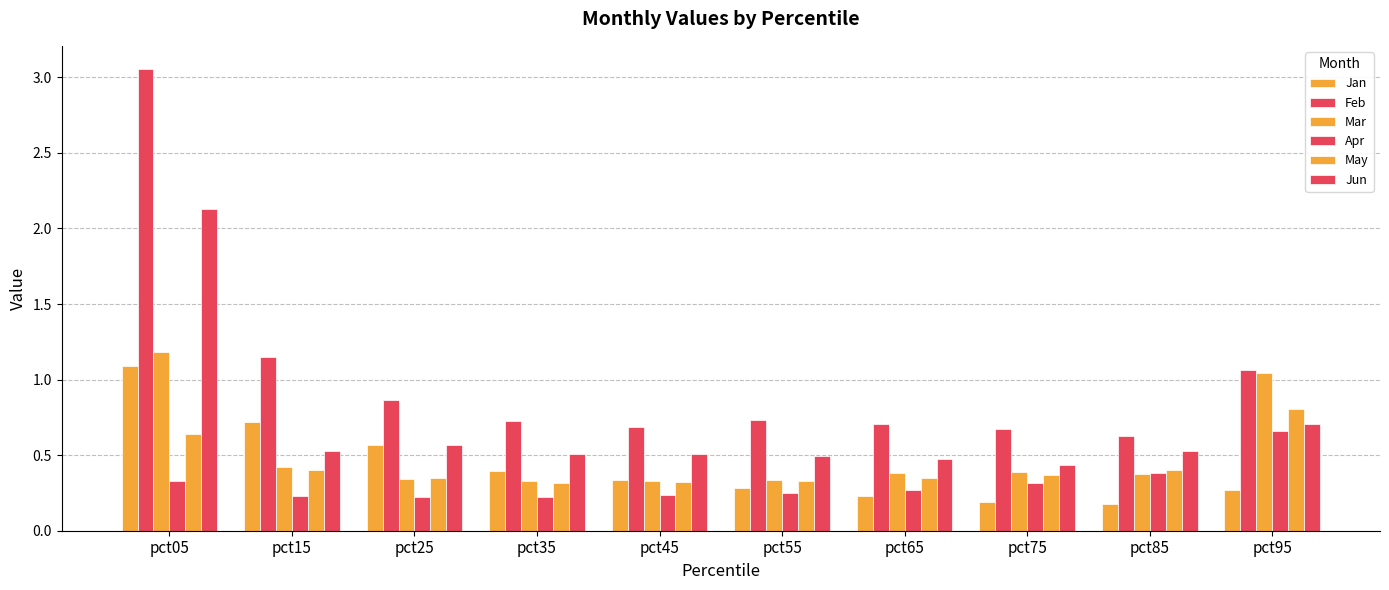

The value of Feb at pct95 is 0.2. True or false?

False